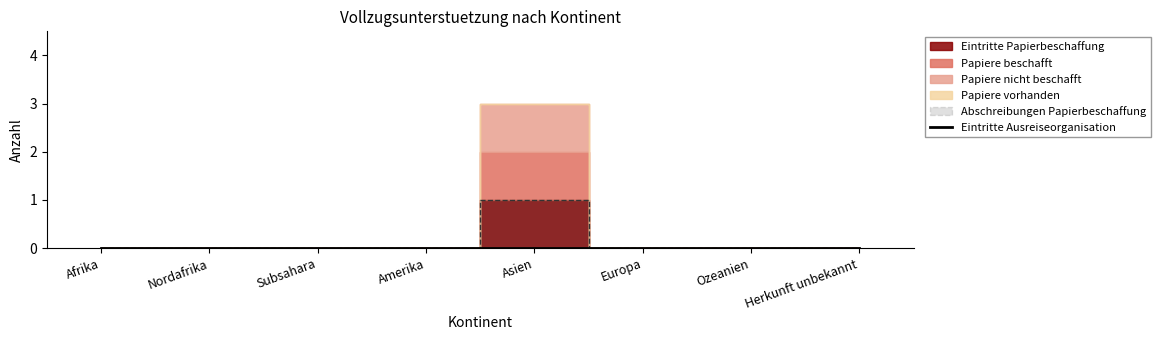

What is the label of the 6th point from the left?

Europa